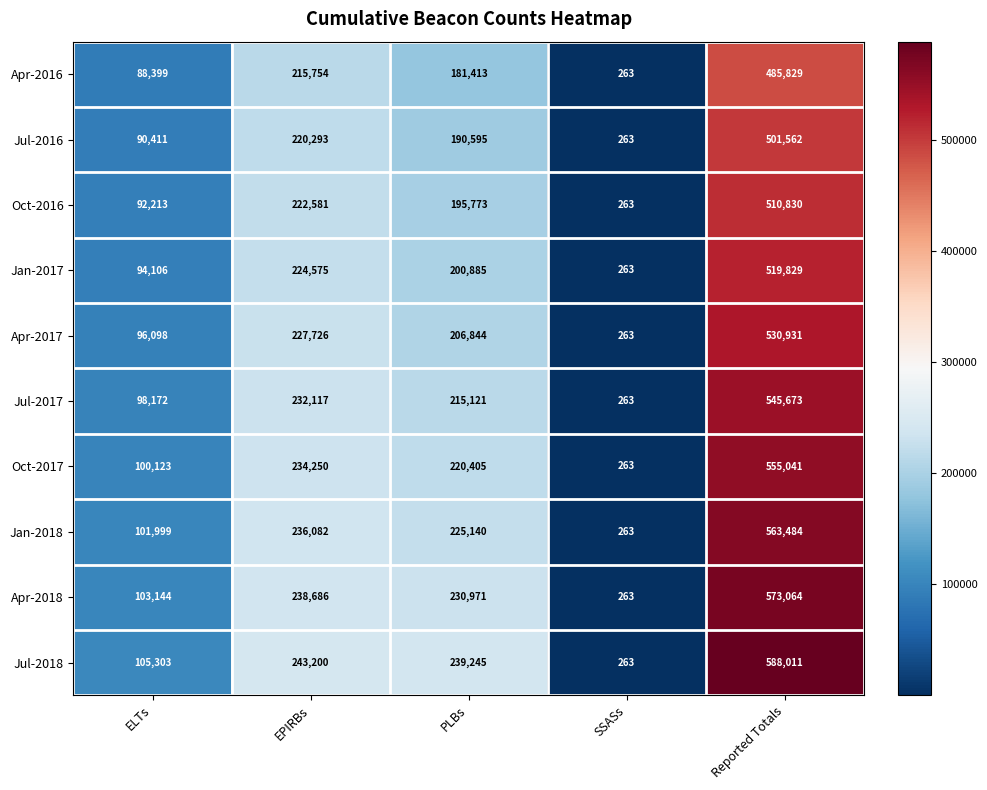

Which series changed the most between EPIRBs and SSASs?

Jul-2018